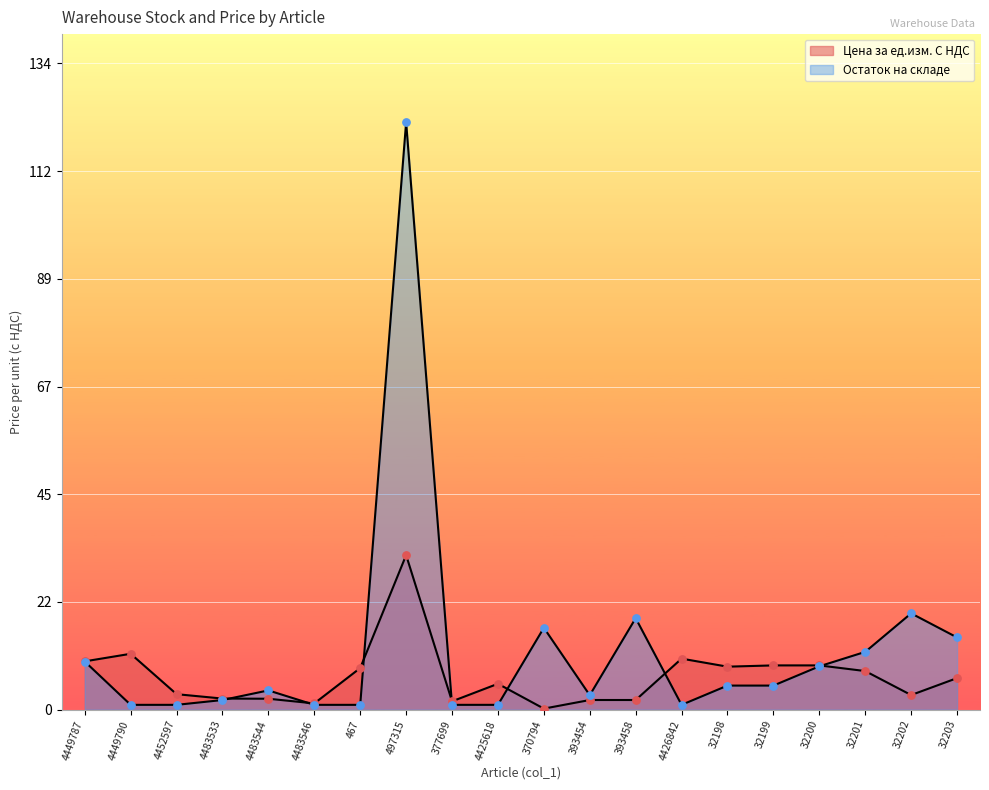

Which series reaches the minimum Y coordinate?

Цена за ед.изм. С НДС